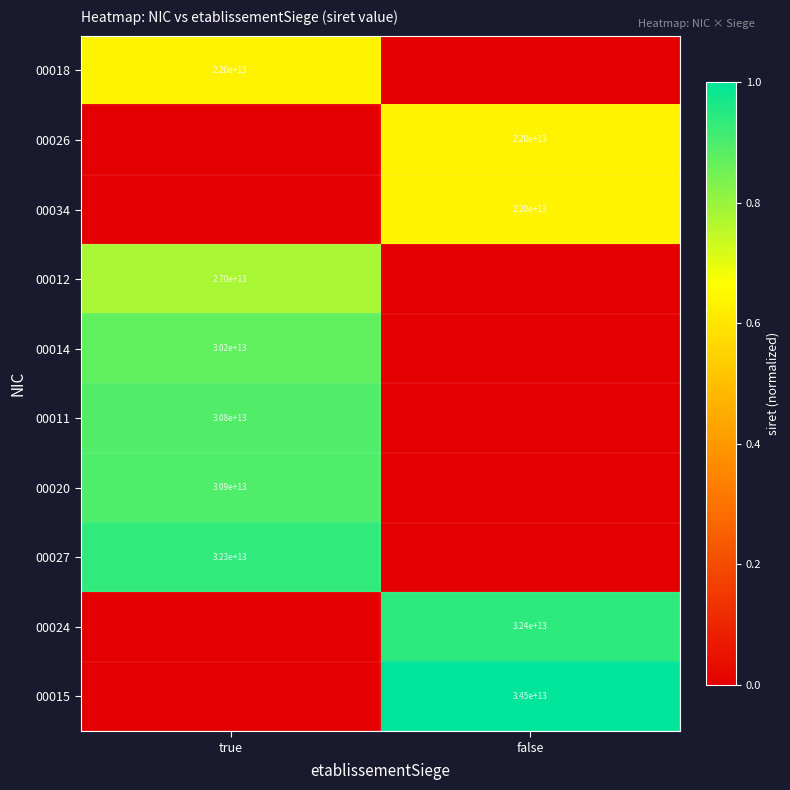

The value of 00011 at true is 30800000000000. True or false?

True